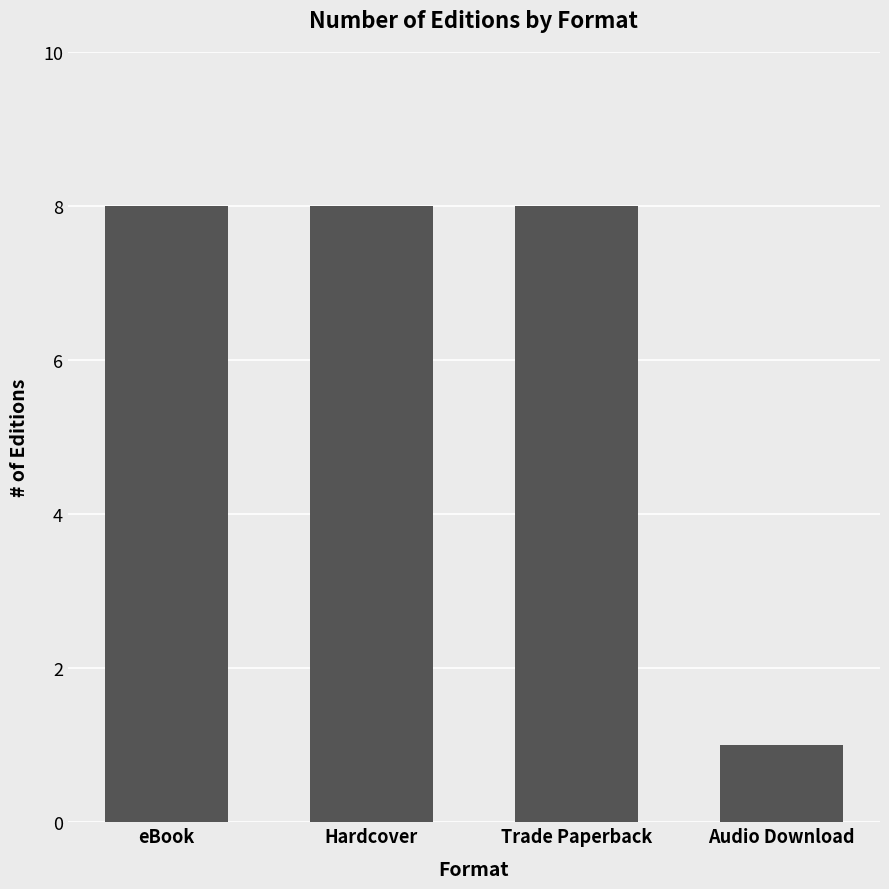

Is it true that the value at Hardcover is 8?

True